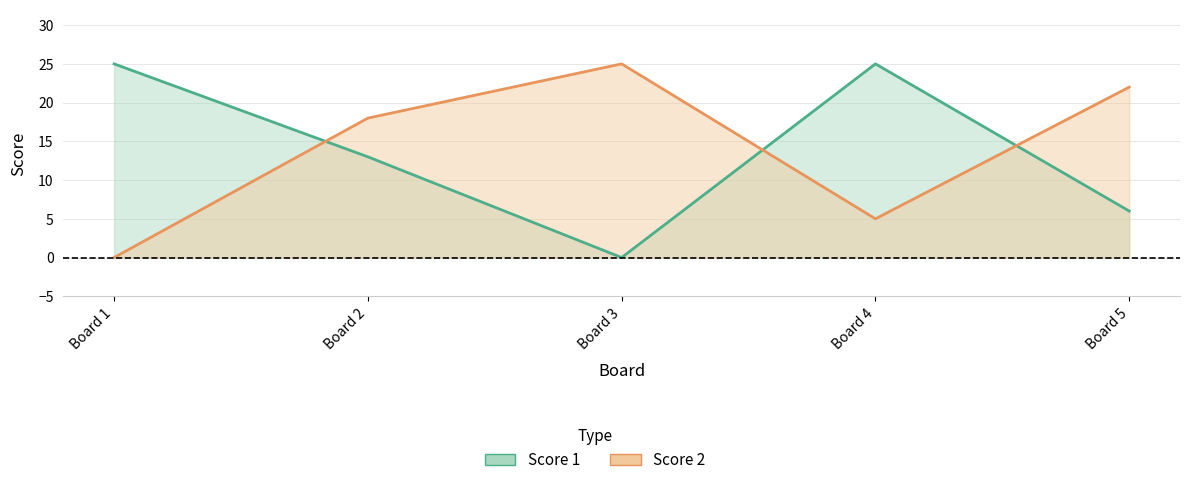

The Score 1 series shows 25 at Board 1. True or false?

True